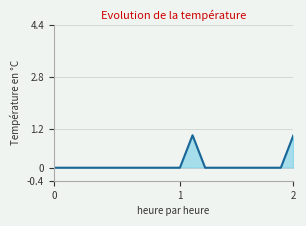

How many lines are shown in the chart?

1